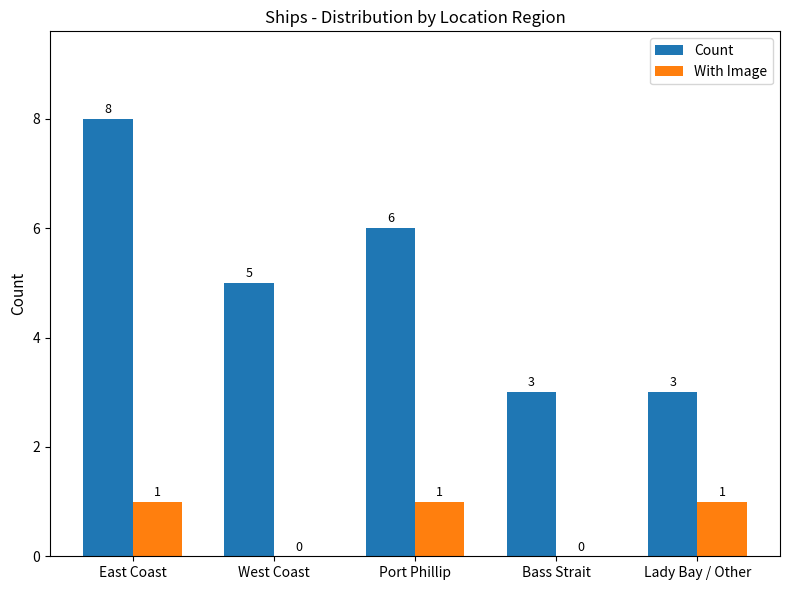

What is the greatest value displayed?

8